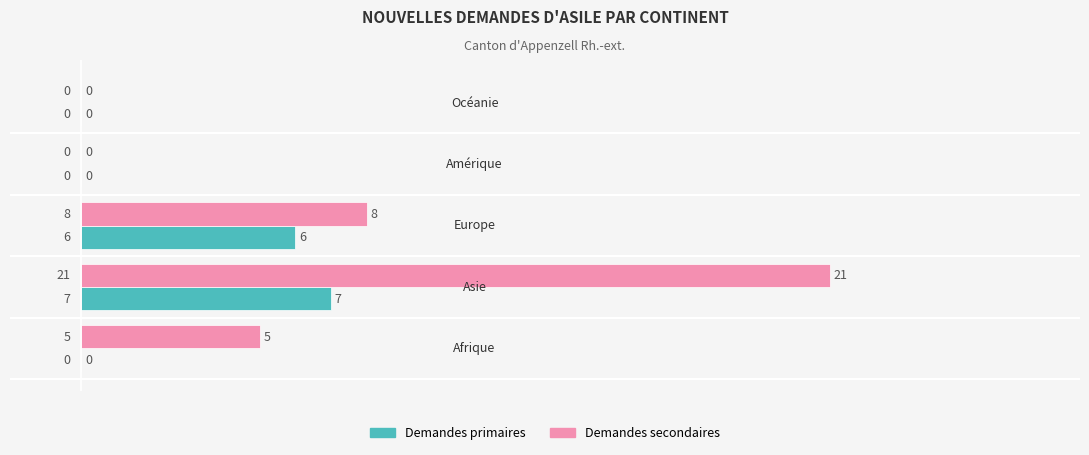

How many Demandes primaires values are between 0 and 6?

4